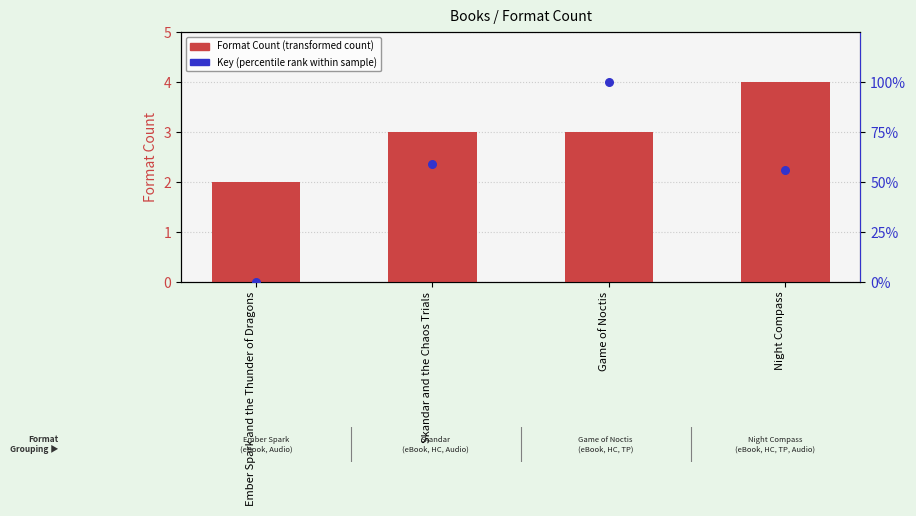

At how many categories does at least one series exceed 48?

3